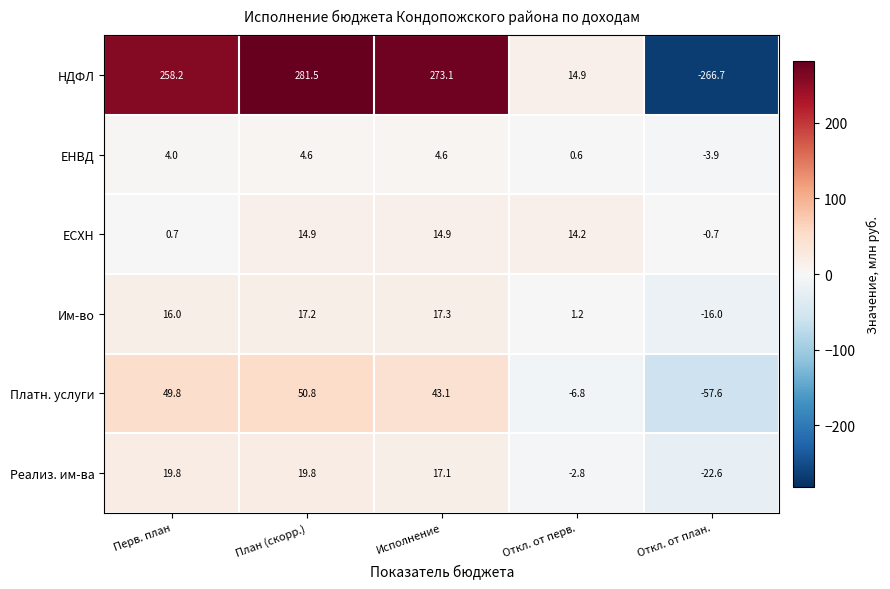

How many data points does each series have?

5